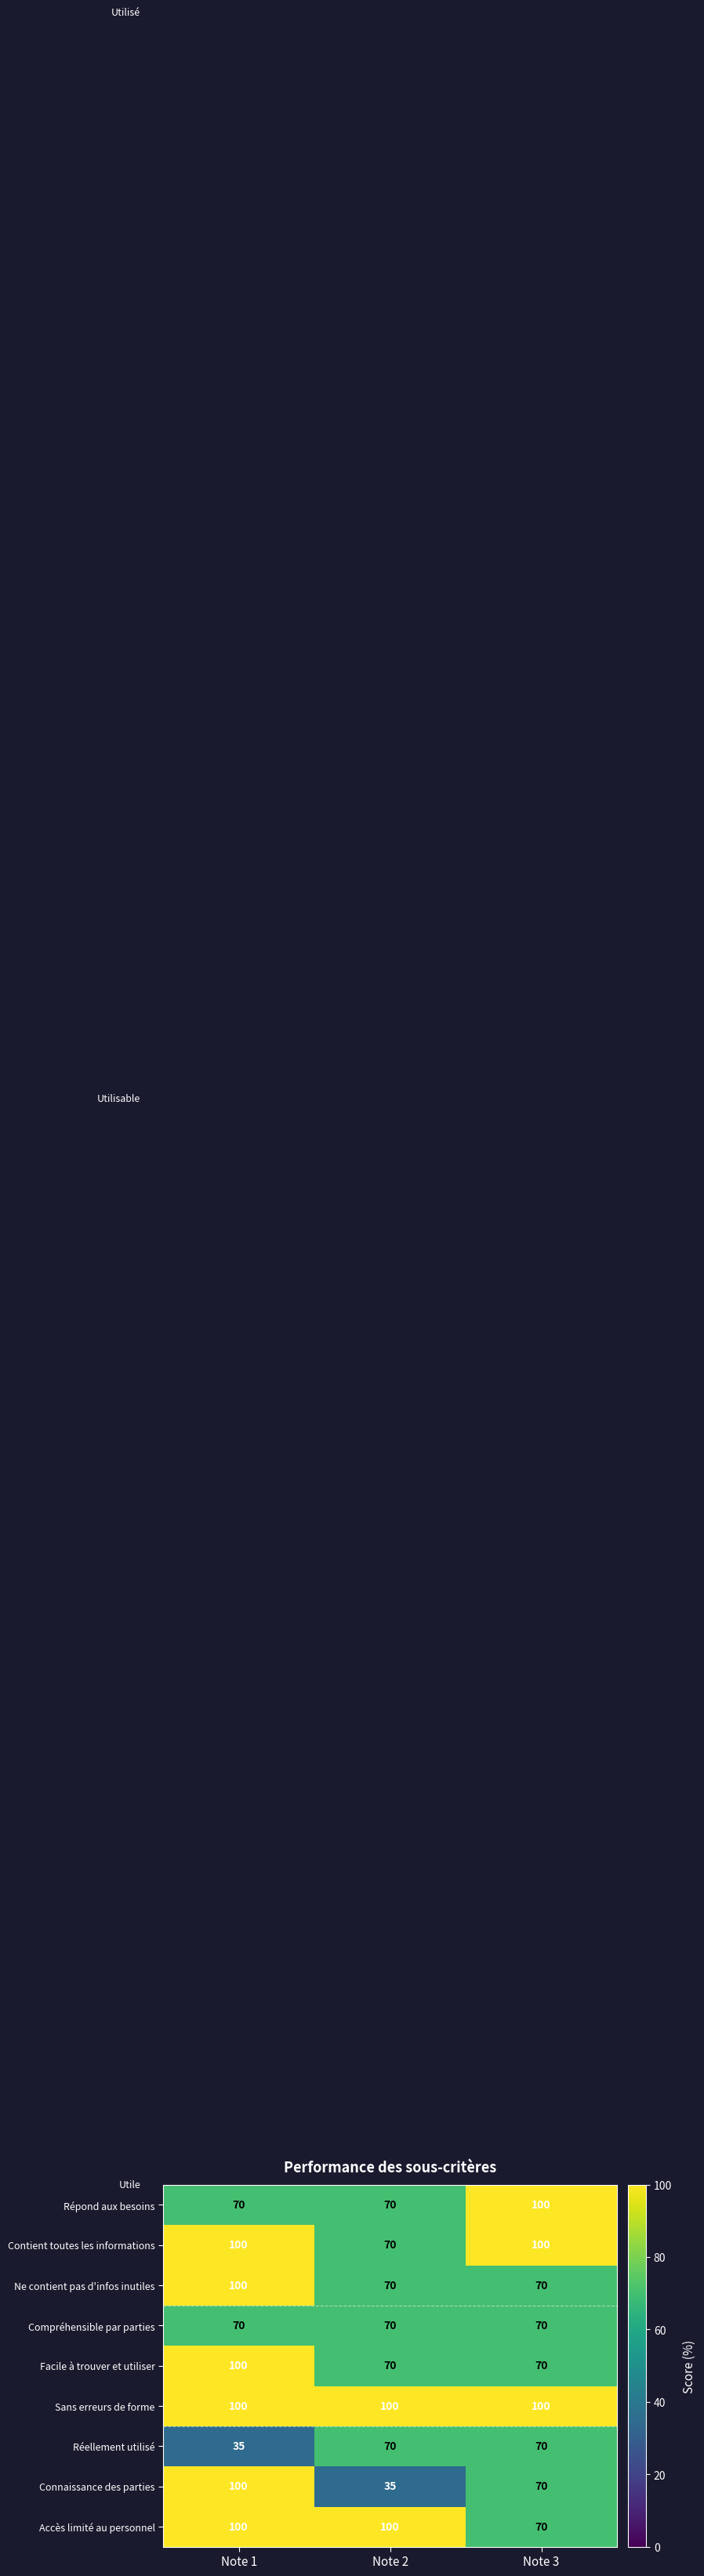

What is the sum of all Réellement utilisé values?

175